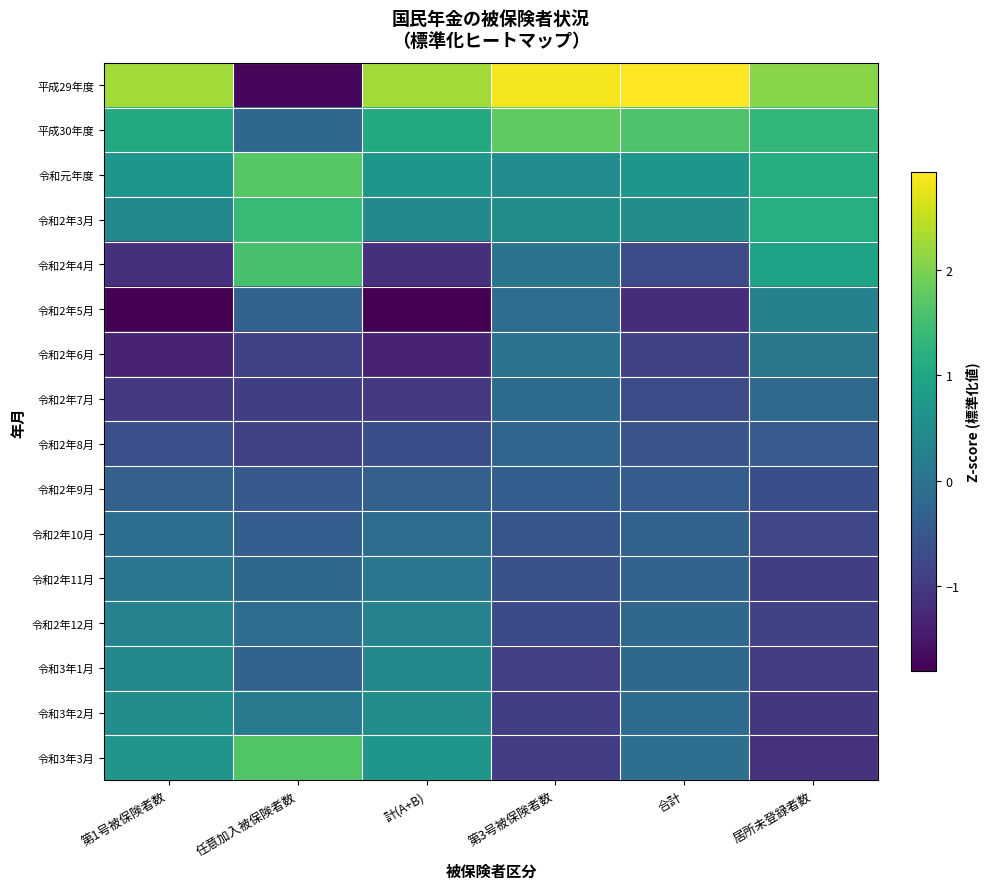

At which category does the chart reach its peak across all series?

合計